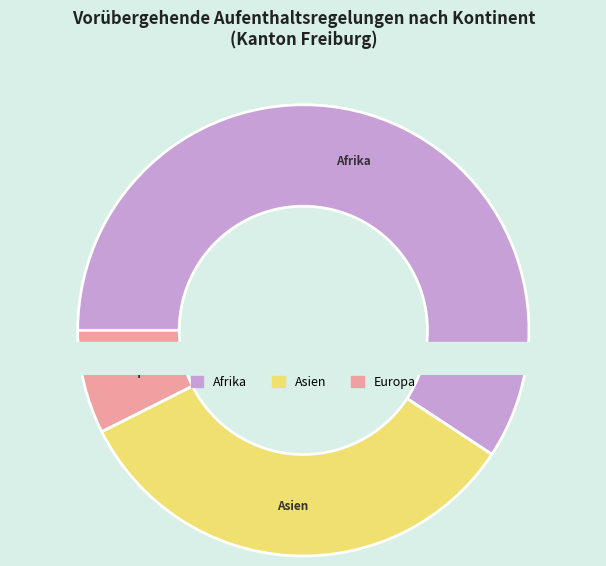

Is it true that Europa is 1% of the pie?

False